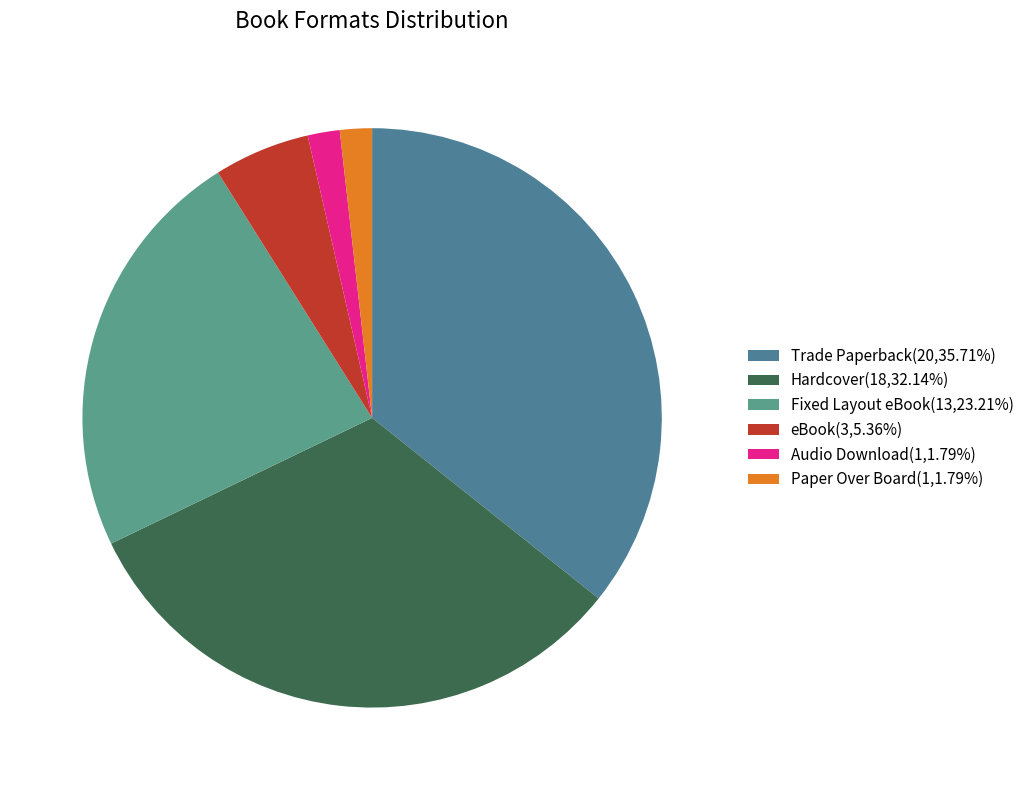

To the nearest percent, what percentage of the pie is Trade Paperback?

36%